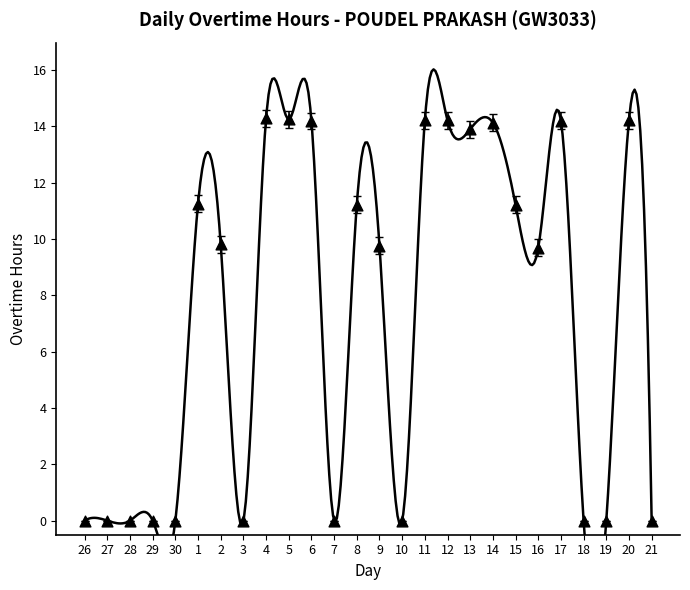

Between 12 and 10, which is larger?

12